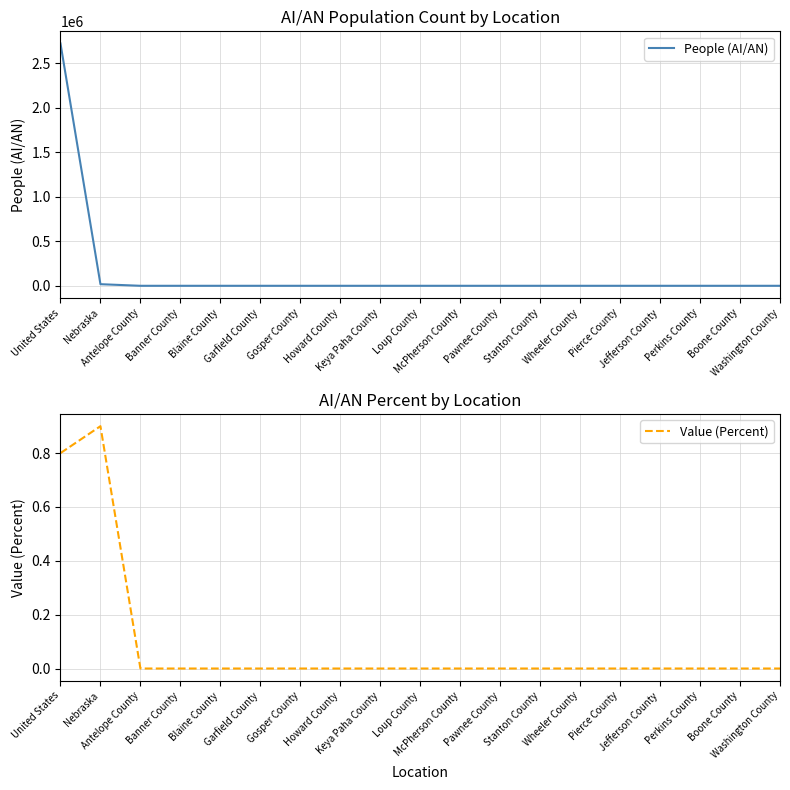

What position from the right is United States?

19